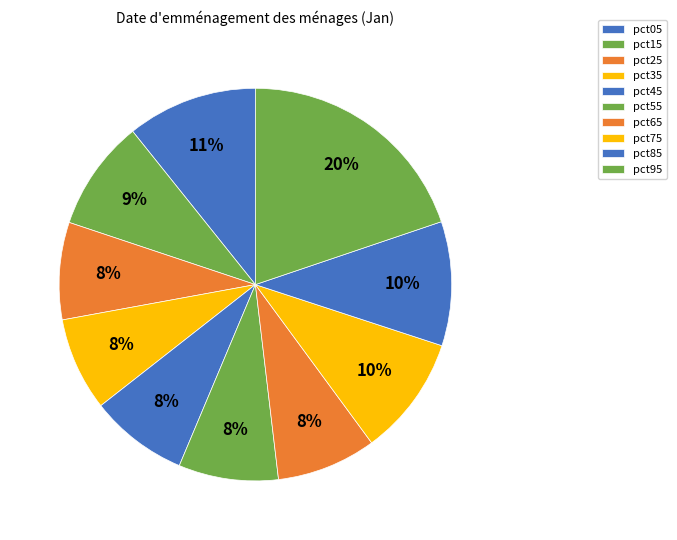

Does any single category account for the majority?

No